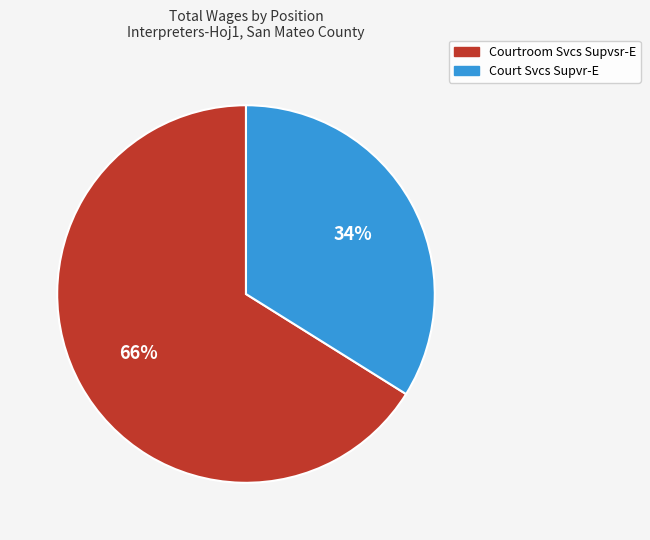

Is there any slice that represents more than half of the pie?

Yes